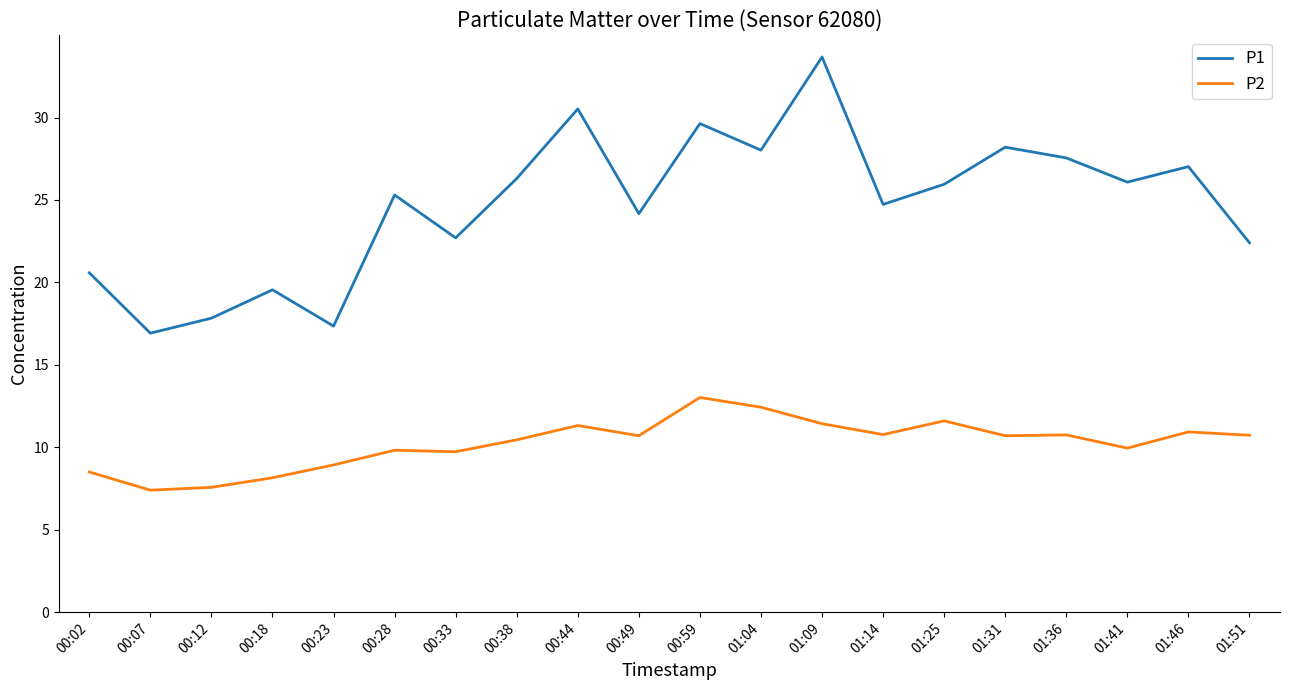

True or false: P1 and P2 intersect in this chart.

False